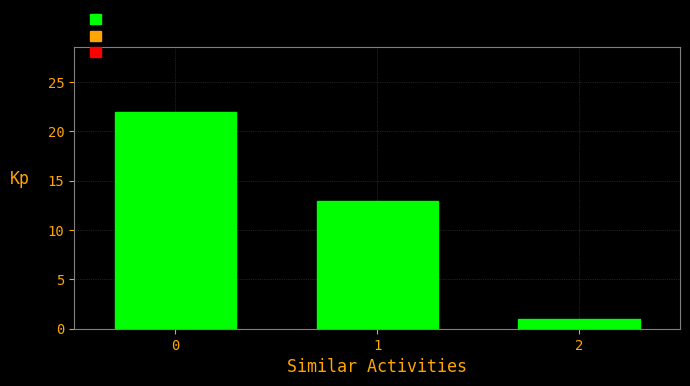

Reading left to right, what are all the values shown in this chart?

22	13	1